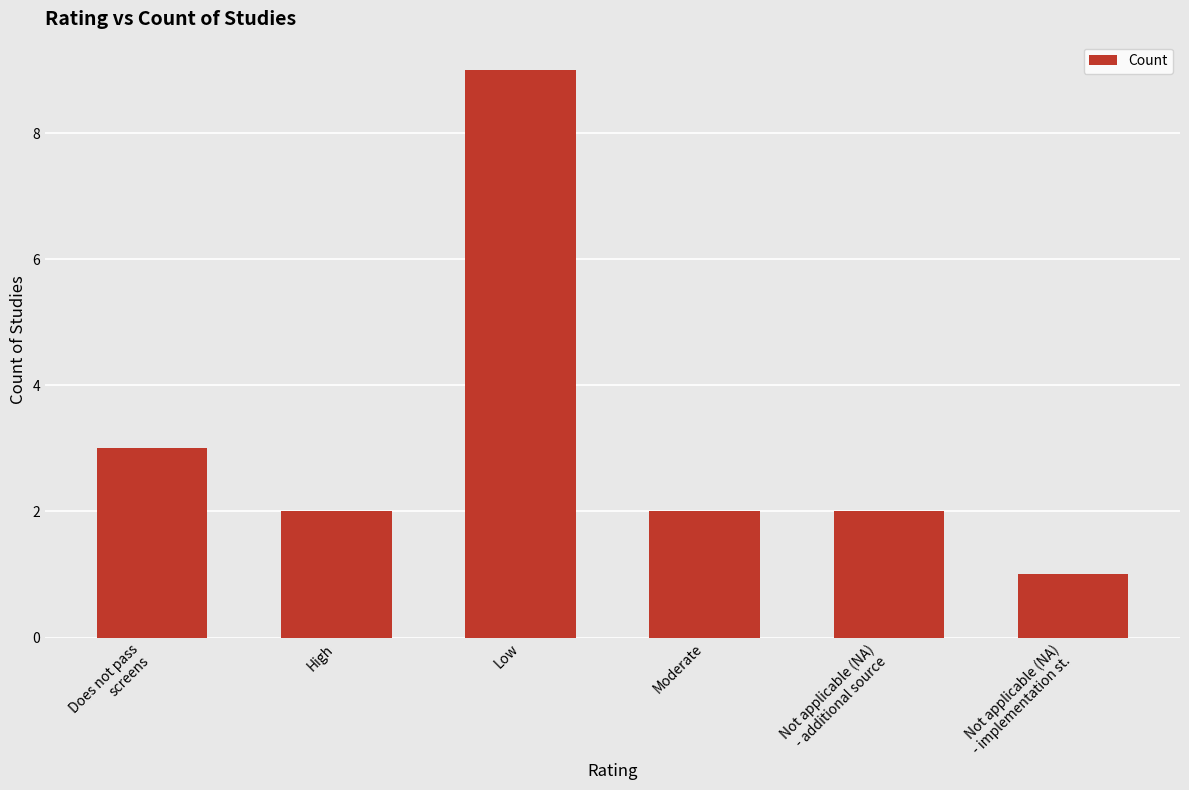

What is the label of the 2nd bar from the left?

High